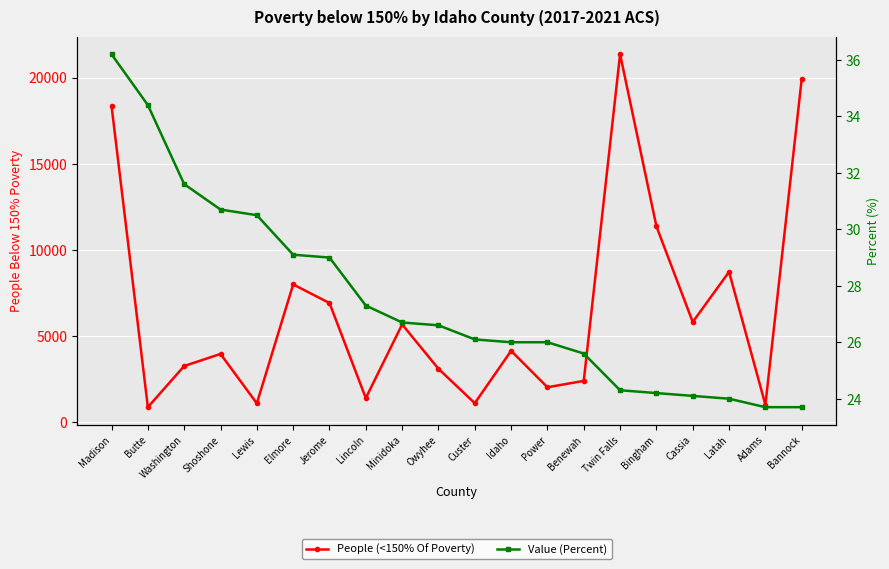

How many lines are shown in the chart?

2